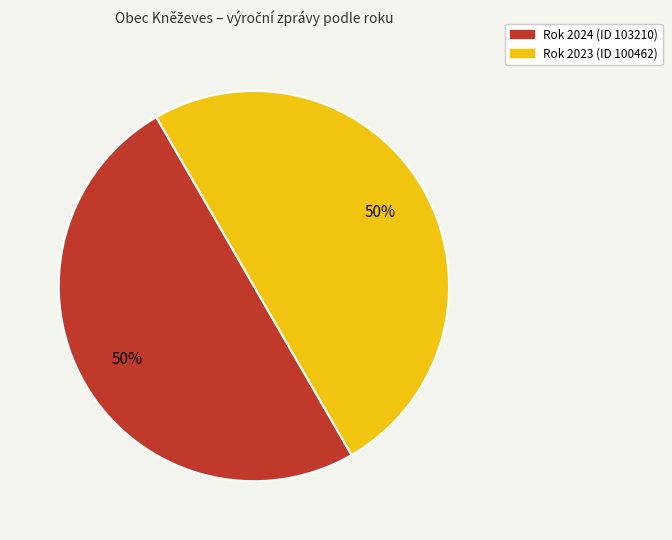

To the nearest percent, what is the average slice percentage?

50%